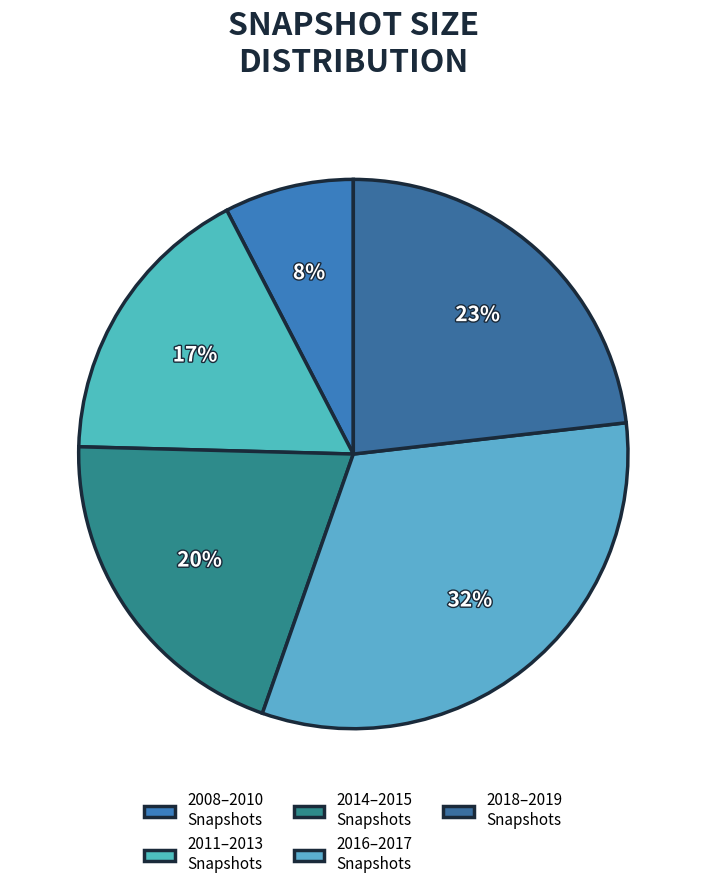

Which slice is the largest?

2016–2017 Snapshots